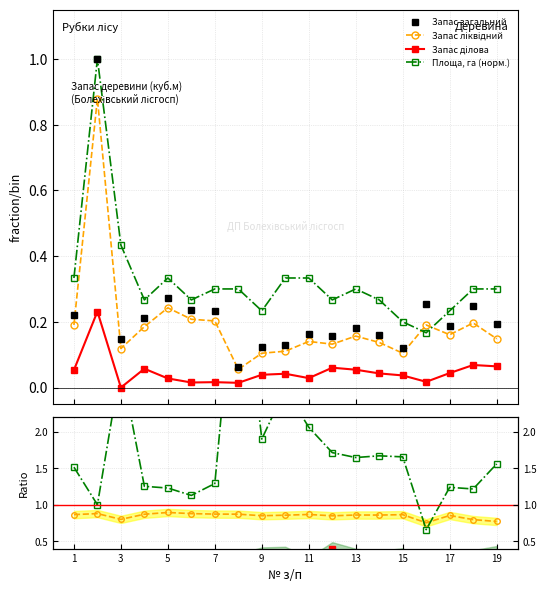

What is the sum of the Запас ділова values at 4 and 18?

0.1